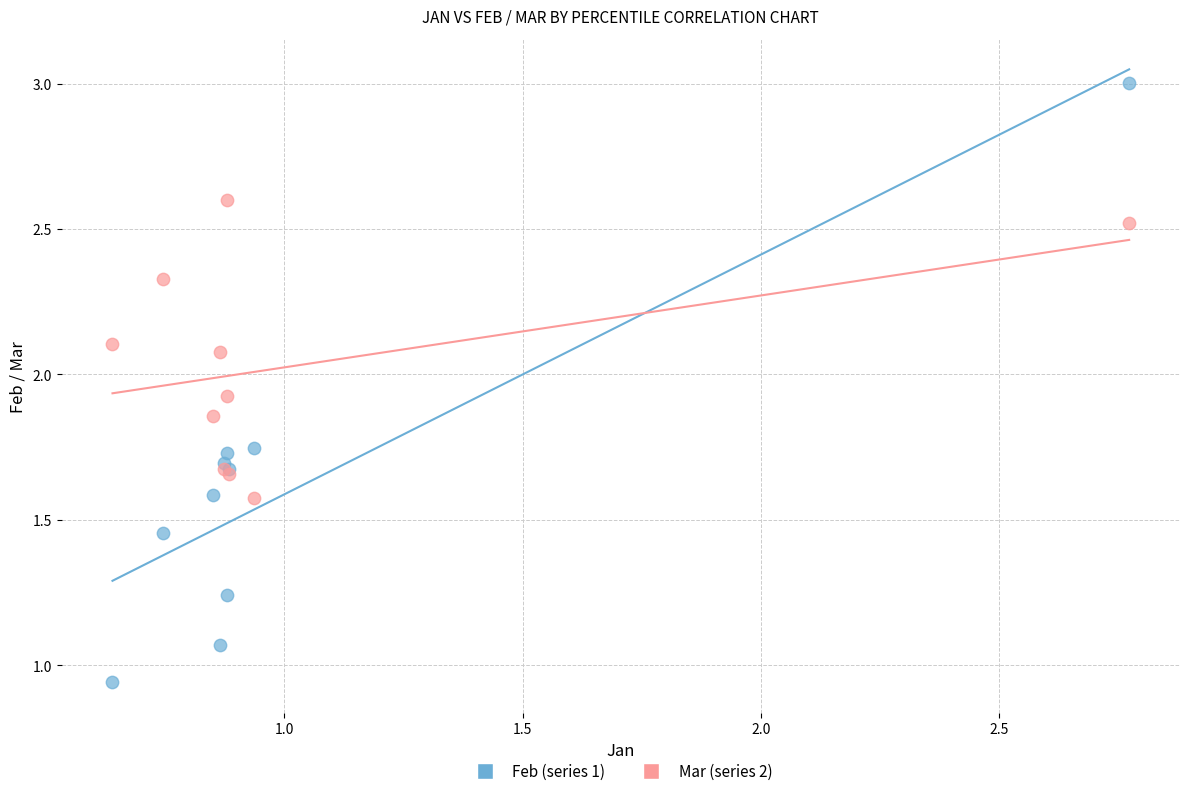

What are all the series names shown in the legend?

Feb (series 1), Mar (series 2)